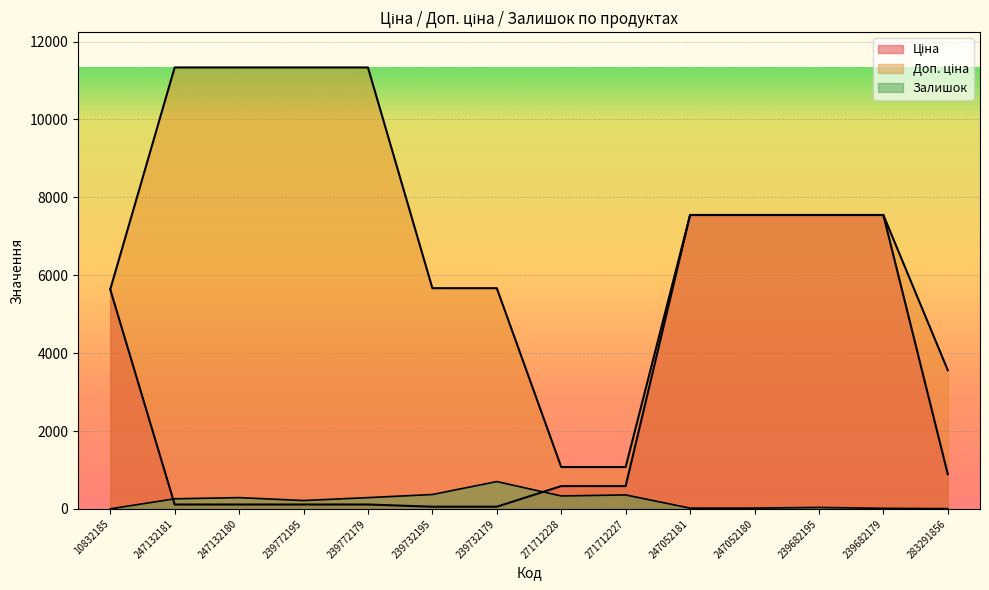

Reading right to left, what are all the values shown in this chart?

Ціна: 889.9	7545.9	7545.9	7545.9	7545.9	586.0	586.0	56.7	56.7	113.3	113.3	113.3	113.3	5636.0
Доп. ціна: 3559.7	7545.9	7545.9	7545.9	7545.9	1074.5	1074.5	5667.0	5667.0	11334.0	11334.0	11334.0	11334.0	5636.0
Залишок: 7.0	15.0	38.0	21.0	20.0	359.0	333.0	702.0	370.0	290.0	215.0	290.0	260.0	2.0